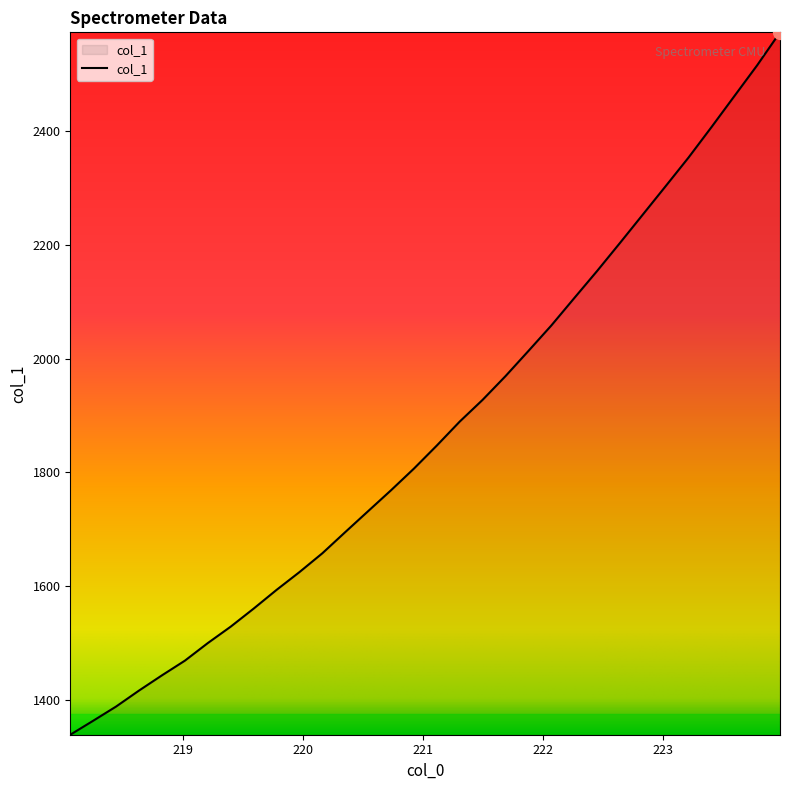

What is the difference between the maximum and minimum values?

1235.9